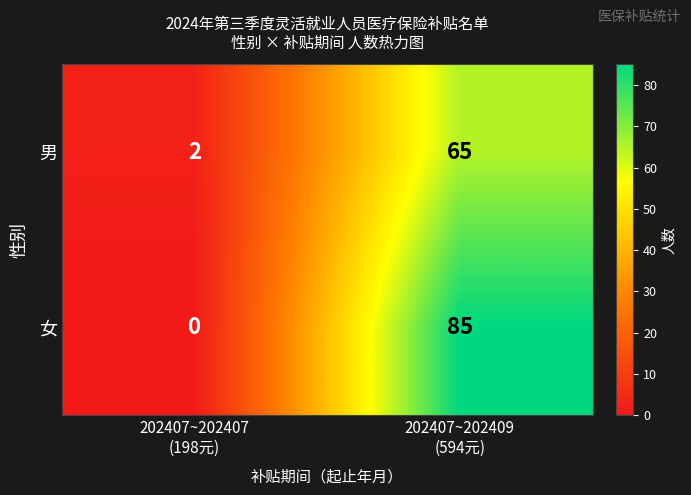

Which series has the largest range (max minus min)?

女